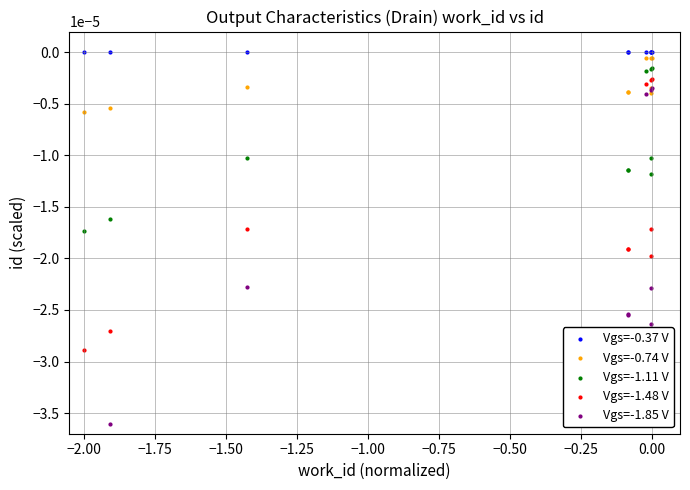

Which series has the largest total across all categories?

Vgs=-0.37 V